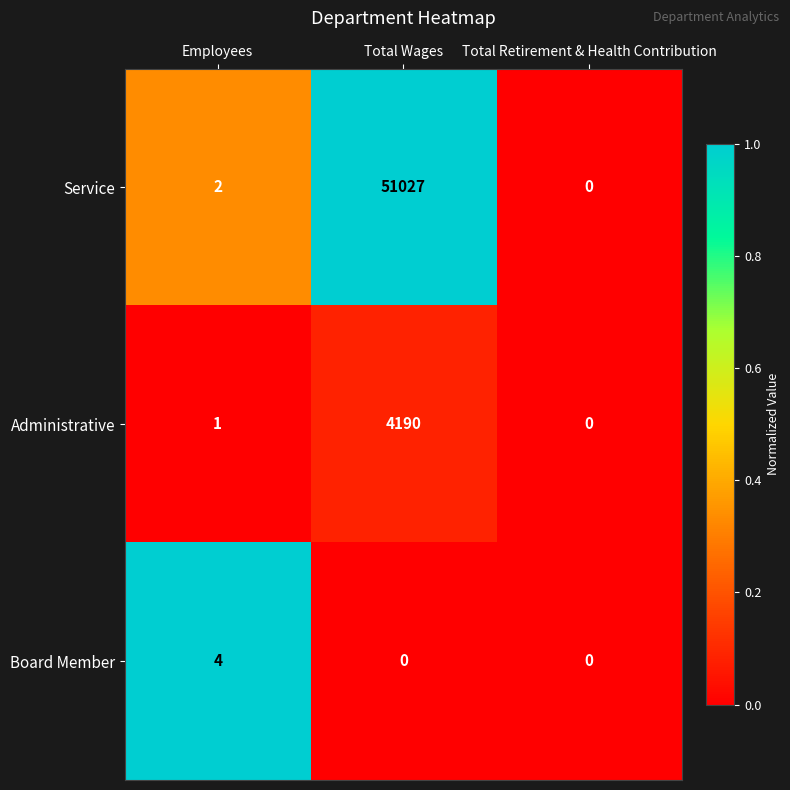

The value of Service at Total Retirement & Health Contribution is 0. True or false?

True